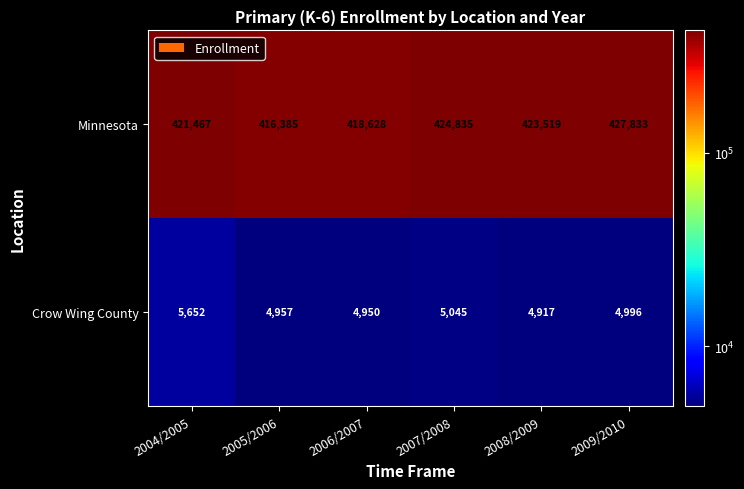

Reading left to right, transcribe all the data shown in this chart.

Minnesota: 421467	416385	418628	424835	423519	427833
Crow Wing County: 5652	4957	4950	5045	4917	4996